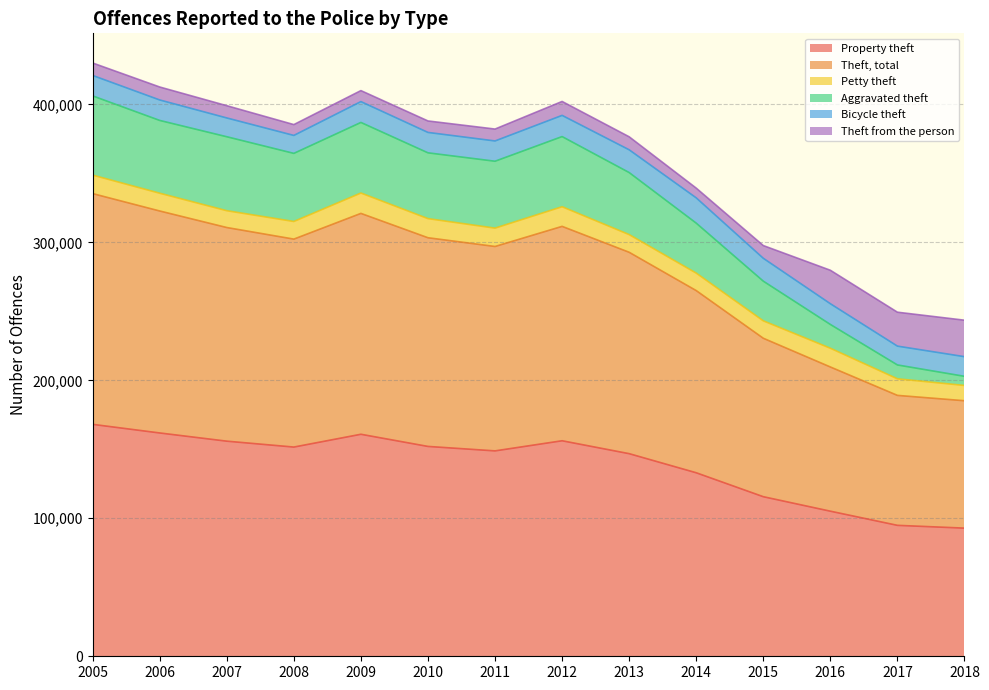

The Property theft series shows 164478 at 2015. True or false?

False